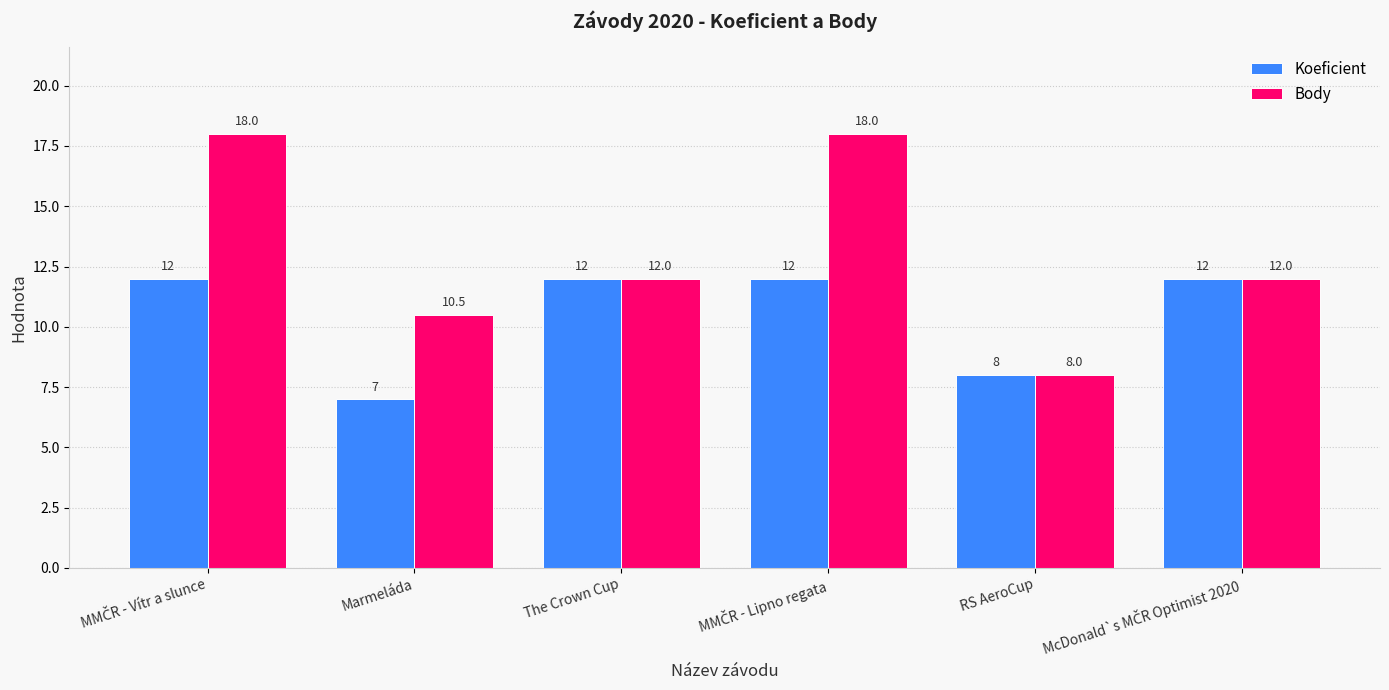

Where is Koeficient nearest to the value 9?

RS AeroCup